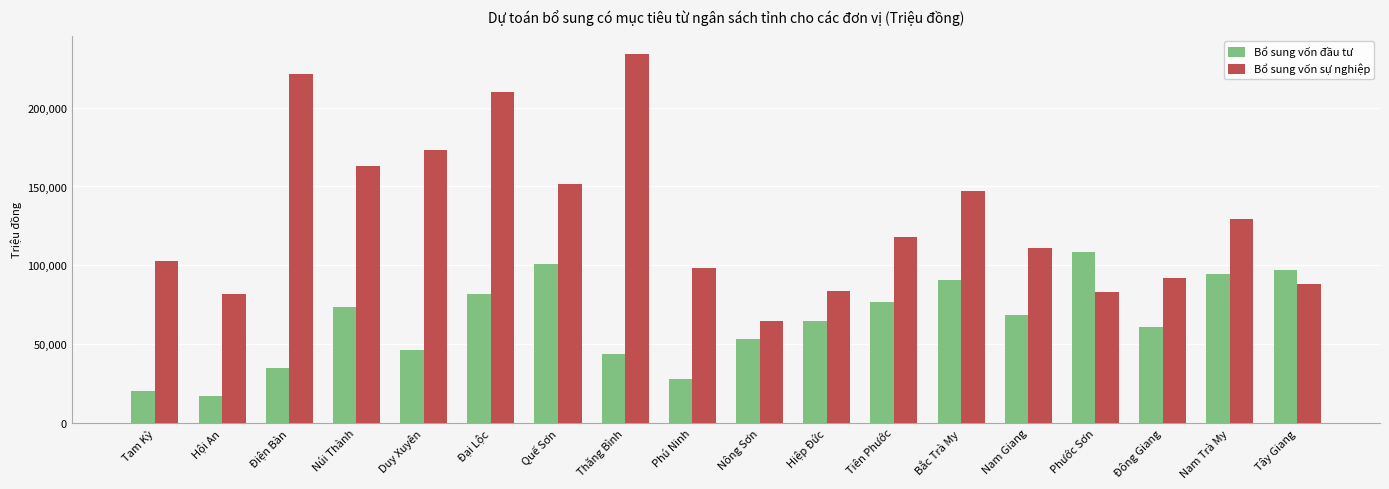

What is the label of the 12th bar from the right?

Quế Sơn